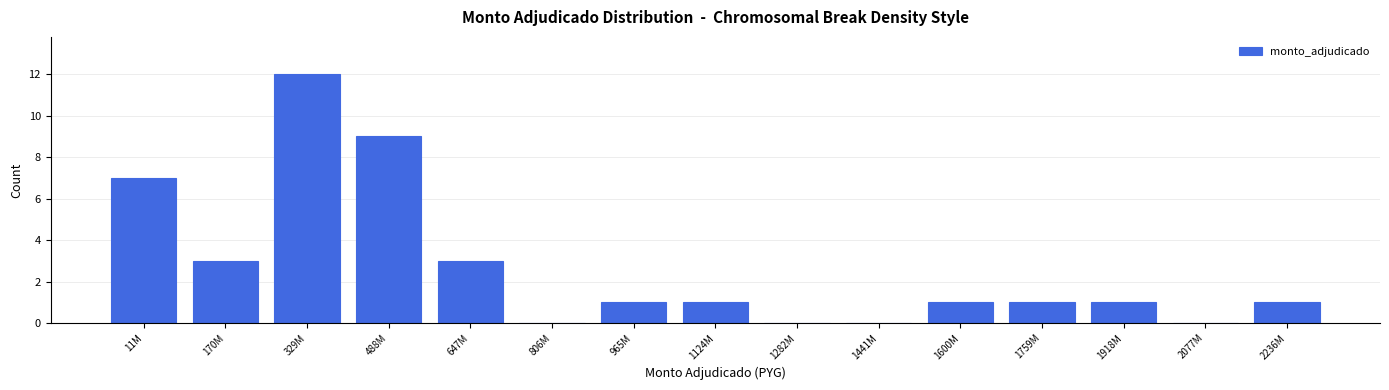

Reading left to right, what are all the values shown in this chart?

11M=7	170M=3	329M=12	488M=9	647M=3	806M=0	965M=1	1124M=1	1282M=0	1441M=0	1600M=1	1759M=1	1918M=1	2077M=0	2236M=1